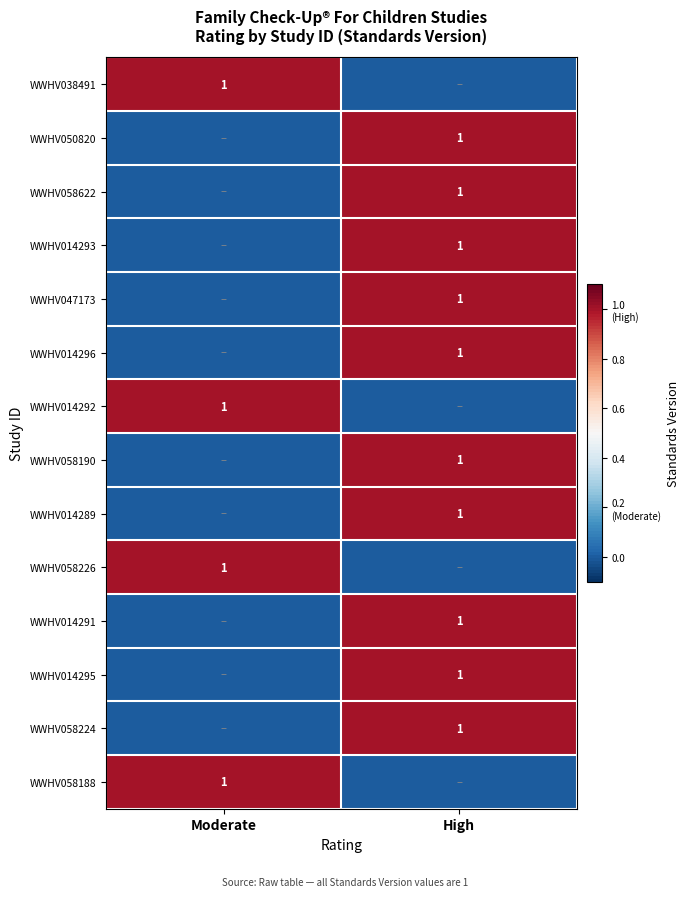

The WWHV058226 series shows 0 at Moderate. True or false?

False